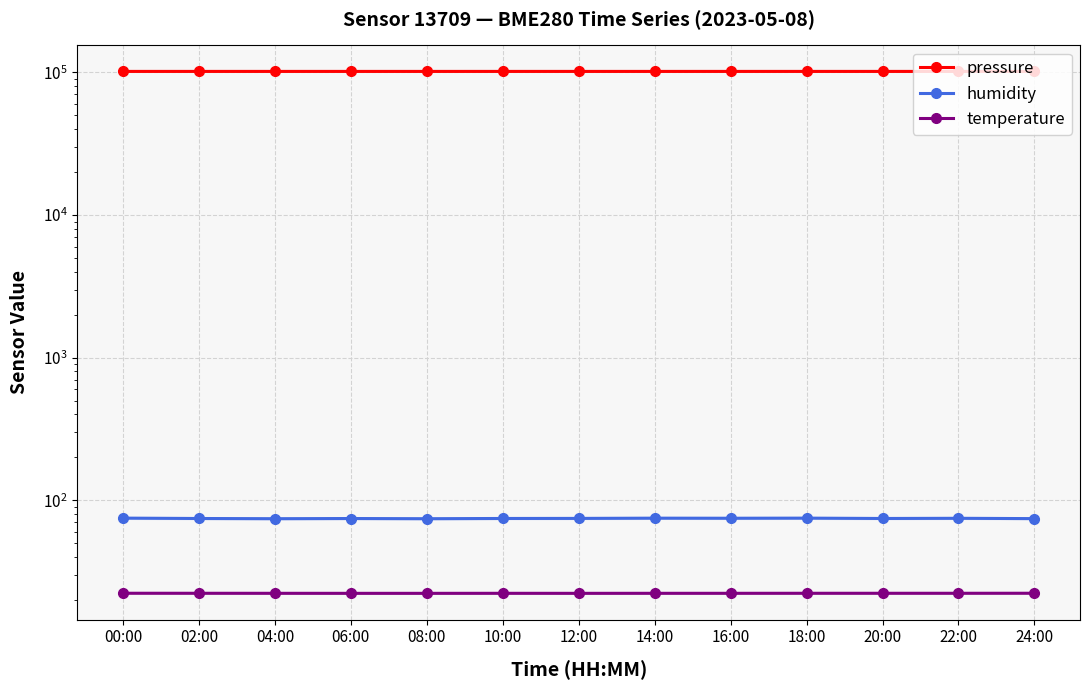

True or false: temperature and humidity intersect in this chart.

False